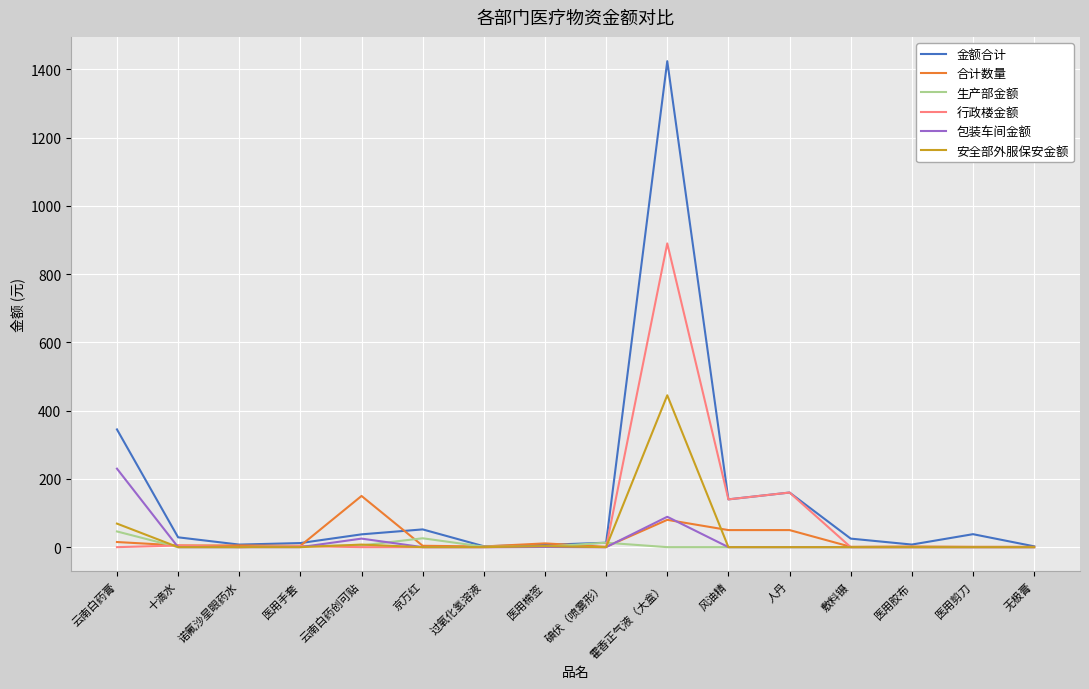

At which category is the sum across all series the highest?

霍香正气液（大盒）